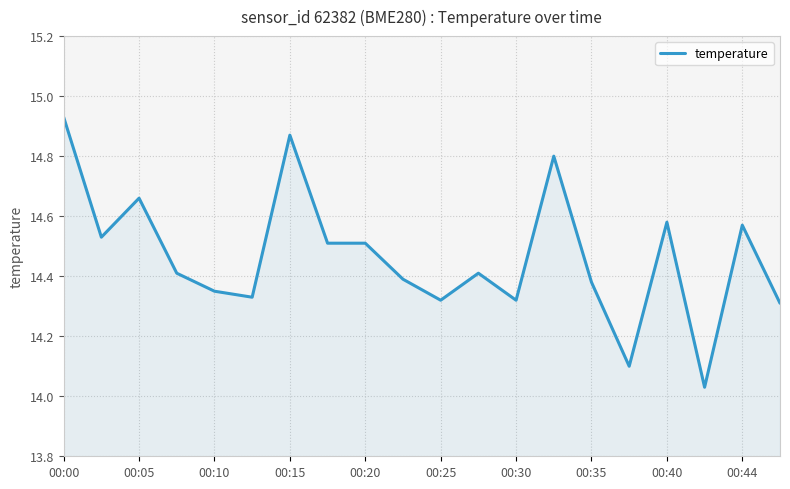

What is the difference between the maximum and minimum values?

0.9